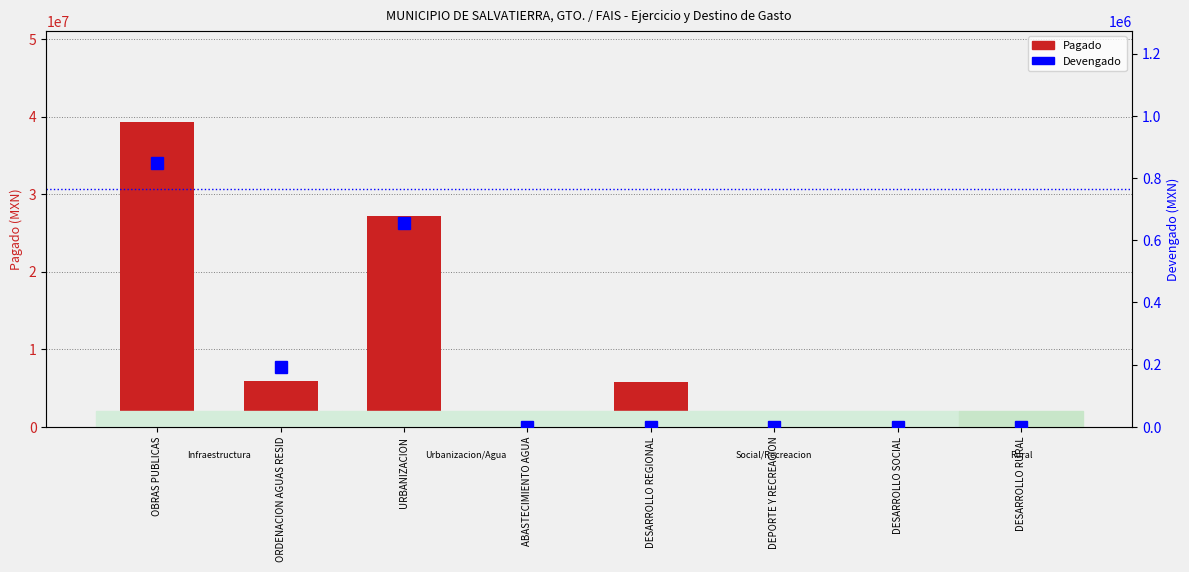

Which series has the largest total across all categories?

Pagado